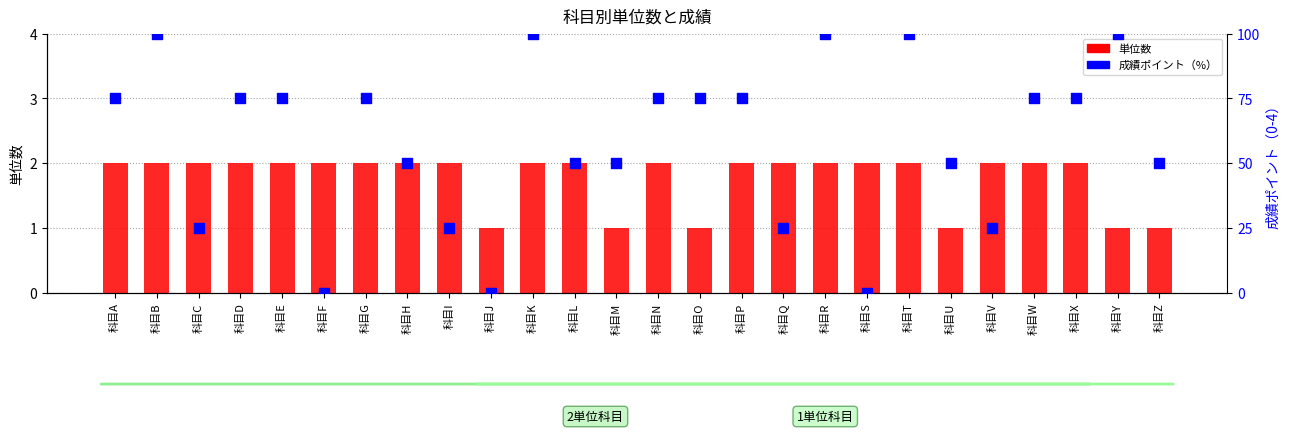

What is the total value across all series at 科目W?

77